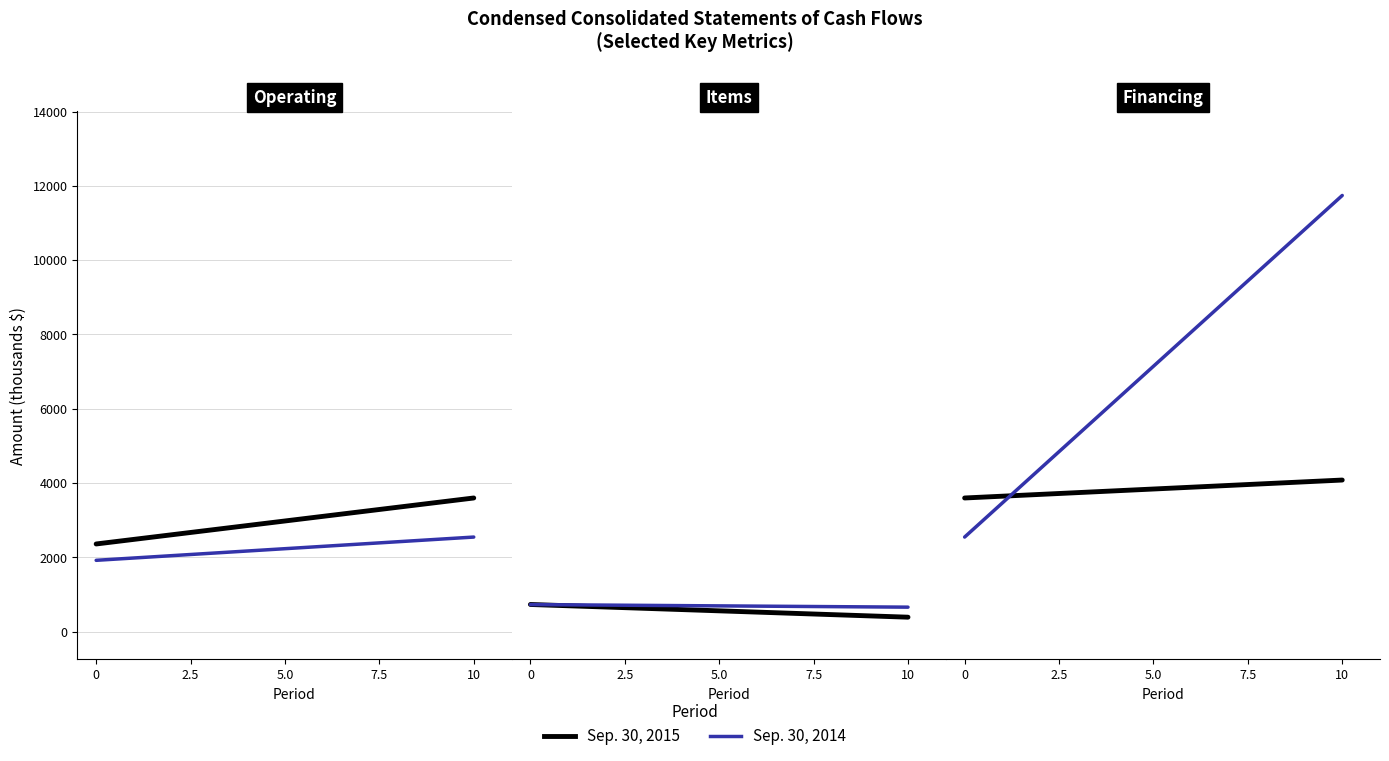

How many series are shown in this chart?

2